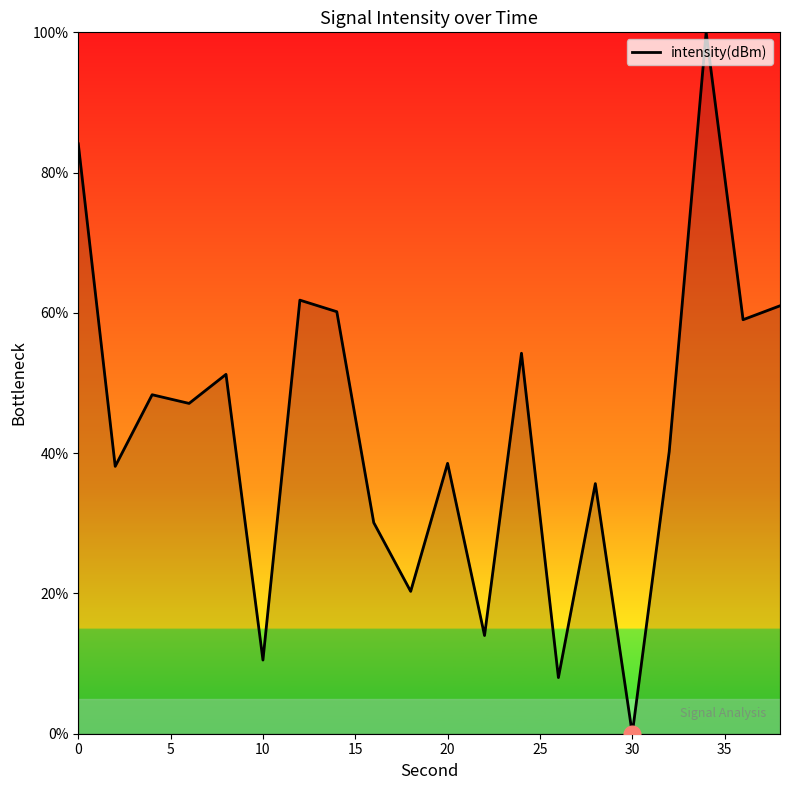

What is the difference between the maximum and minimum values?

100.0